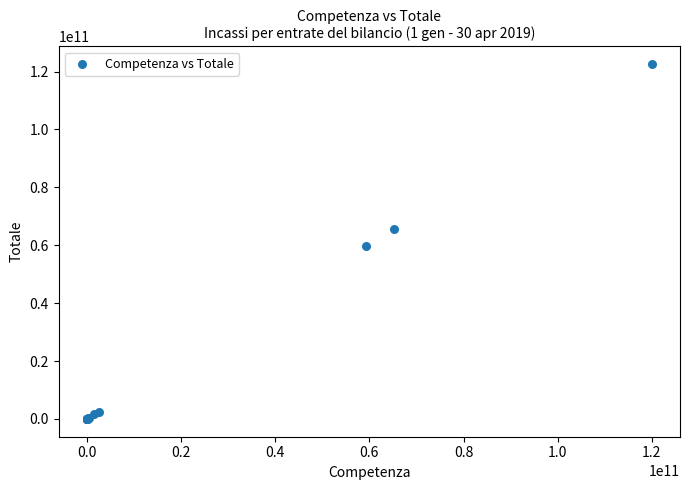

What Y value in the scatter plot is closest to 61267487315?

59654610180.3